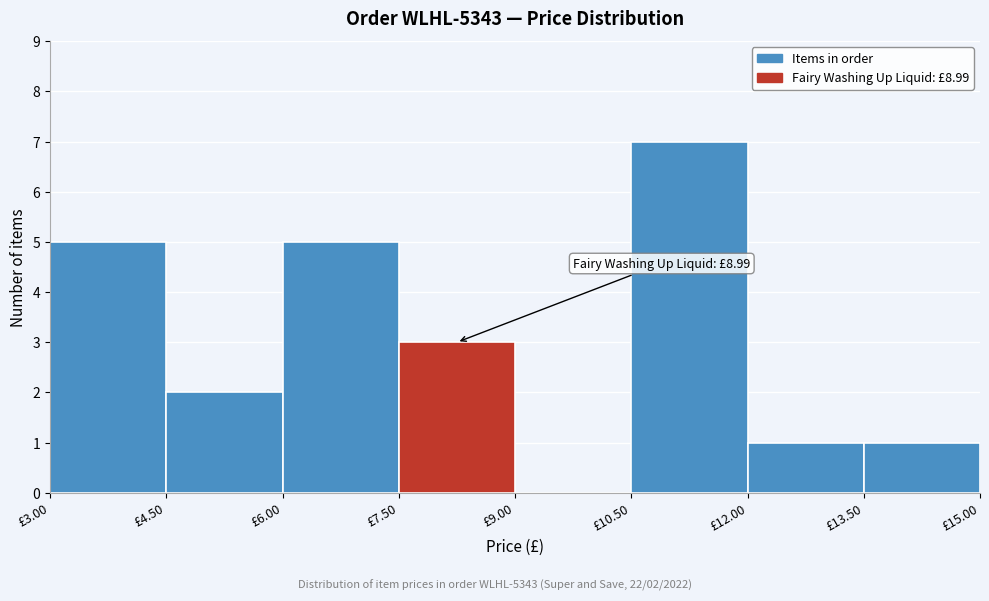

Over which range of the x-axis is the bar tallest?

10.5 to 12.0